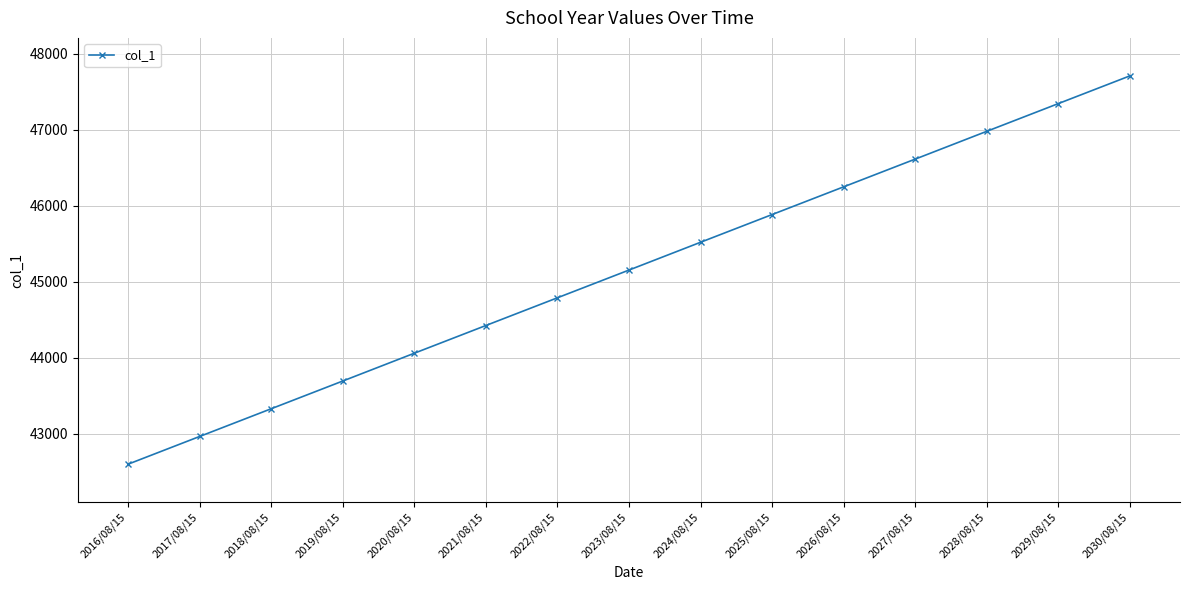

Reading left to right, extract all data points from this chart.

2016/08/15=42597	2017/08/15=42962	2018/08/15=43327	2019/08/15=43692	2020/08/15=44058	2021/08/15=44423	2022/08/15=44788	2023/08/15=45153	2024/08/15=45519	2025/08/15=45884	2026/08/15=46249	2027/08/15=46614	2028/08/15=46980	2029/08/15=47345	2030/08/15=47710